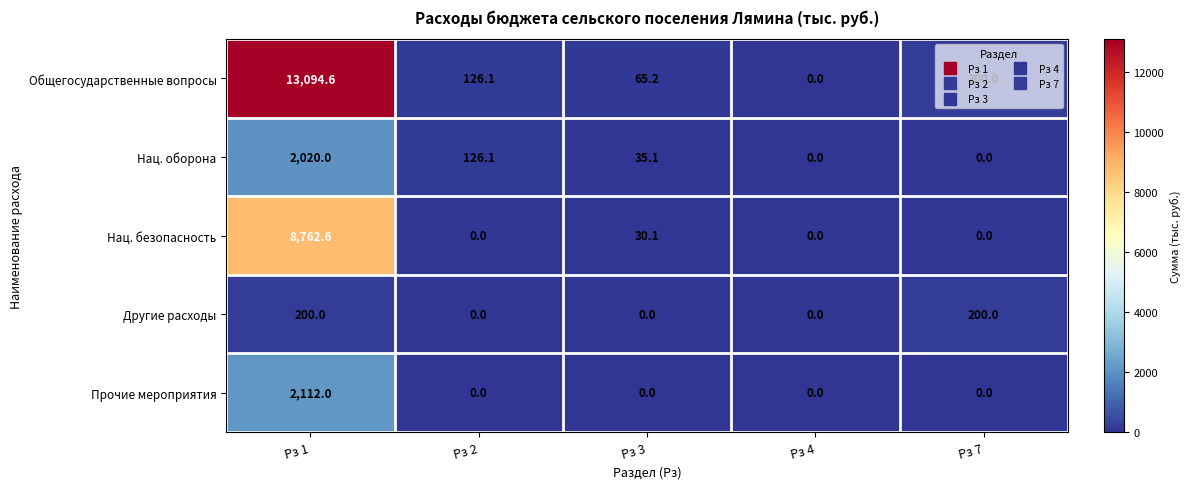

What is the difference between the maximum and minimum values in the Нац. оборона series?

2020.0